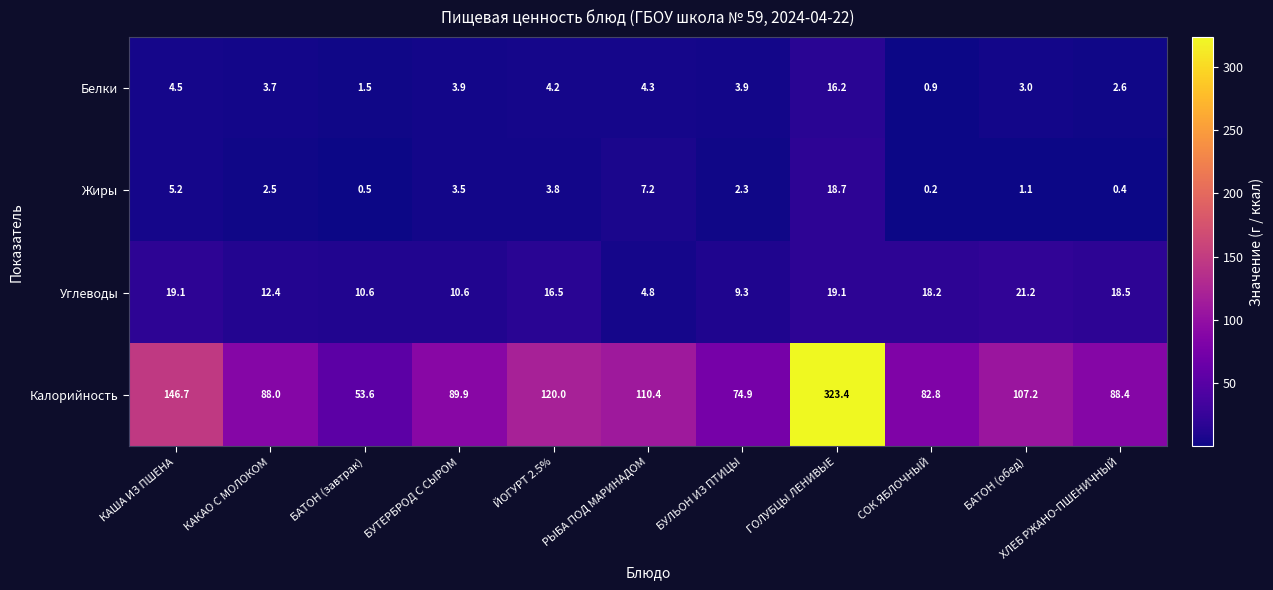

True or false: Углеводы has a value of 21.9 at КАКАО С МОЛОКОМ.

False